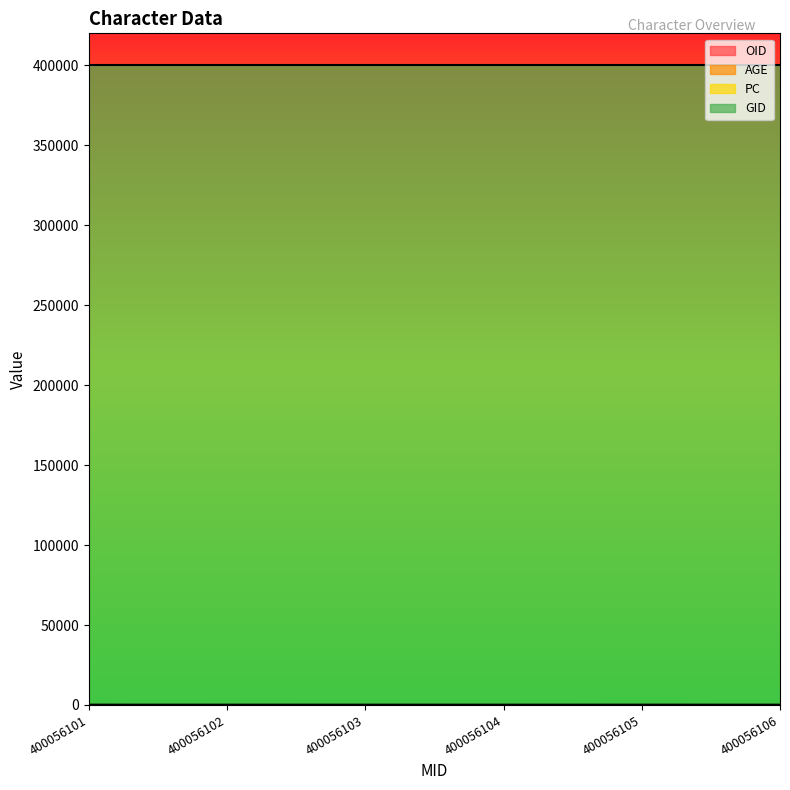

What is the value of the AGE point at the 1st from the left?

40